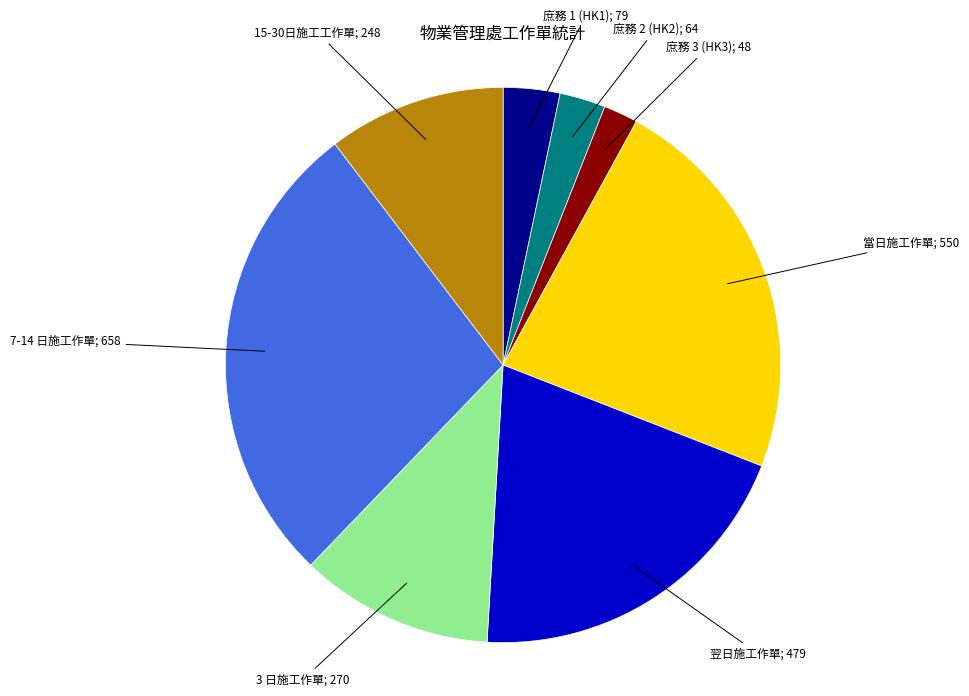

How many segments does this pie chart have?

8